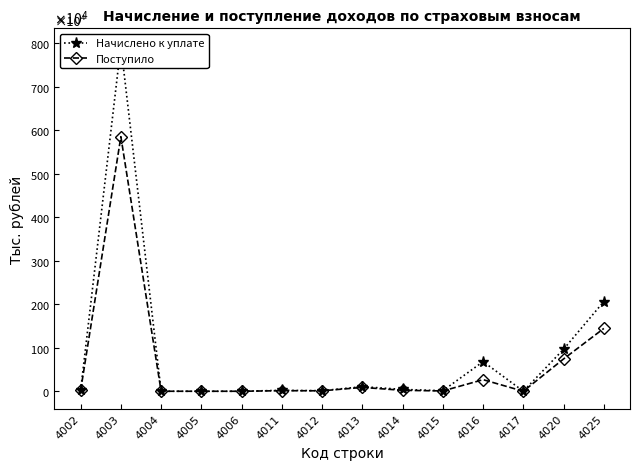

What is the average value of the Начислено к уплате series?

848073